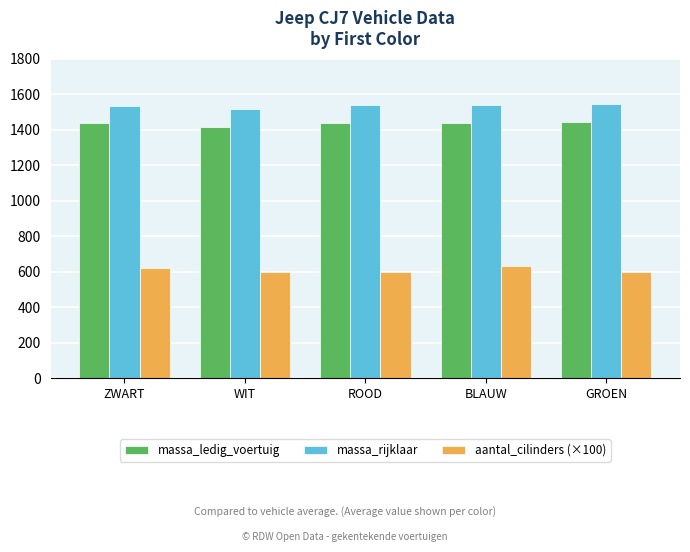

What is the maximum value shown in the chart?

1543